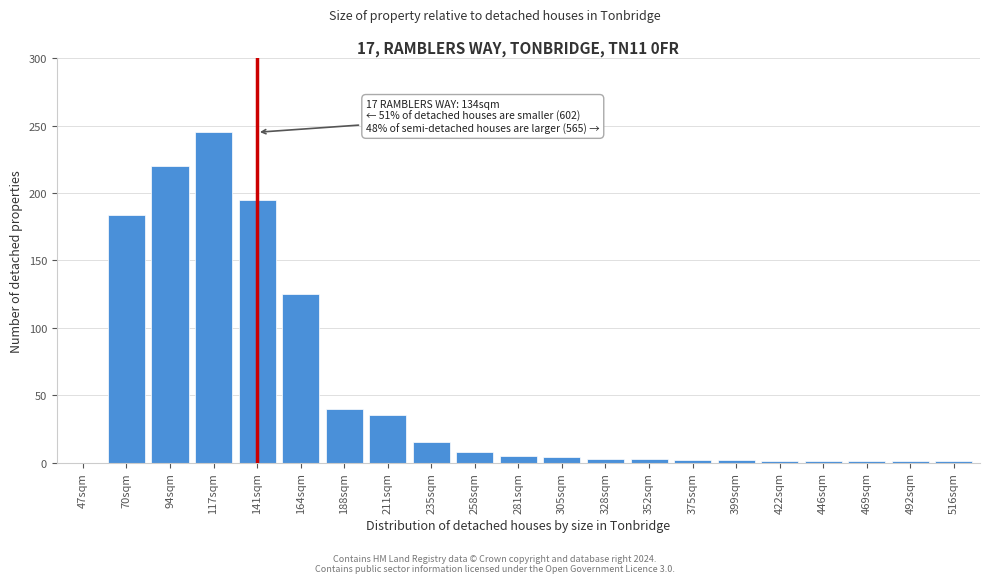

True or false: the data shows 5 at 281sqm.

True